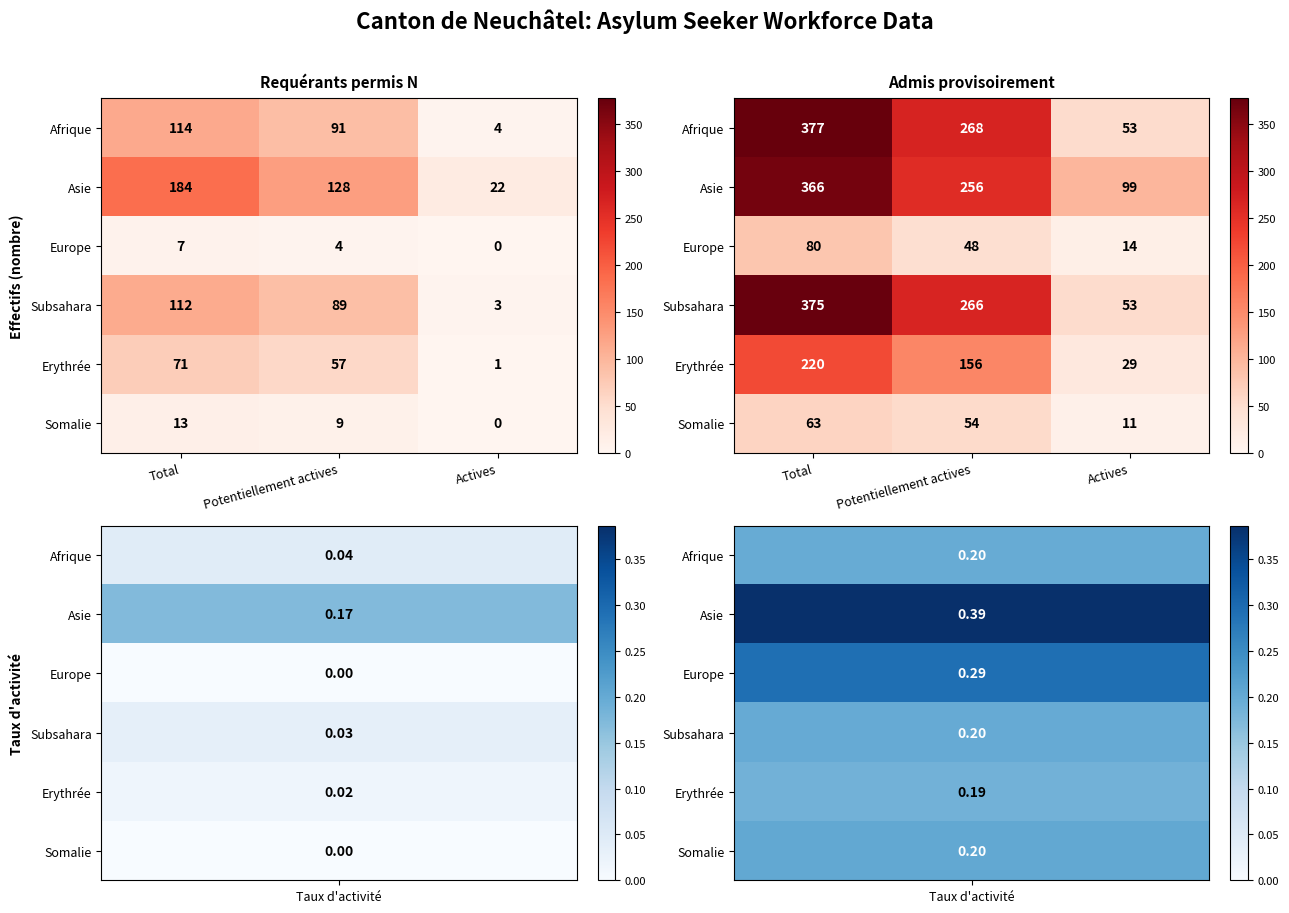

At Actives, list the series in order from smallest to largest.

Somalie, Europe, Erythrée, Afrique, Subsahara, Asie